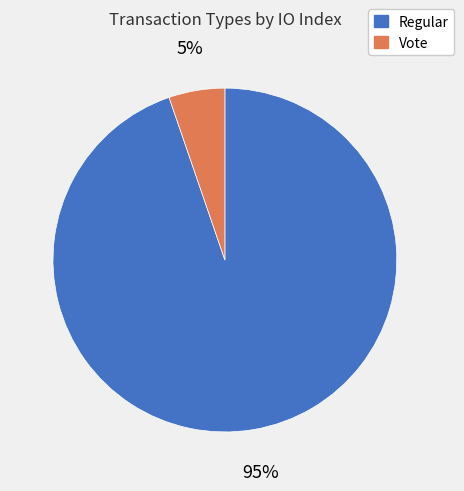

The Vote slice represents 5% of the pie. True or false?

True